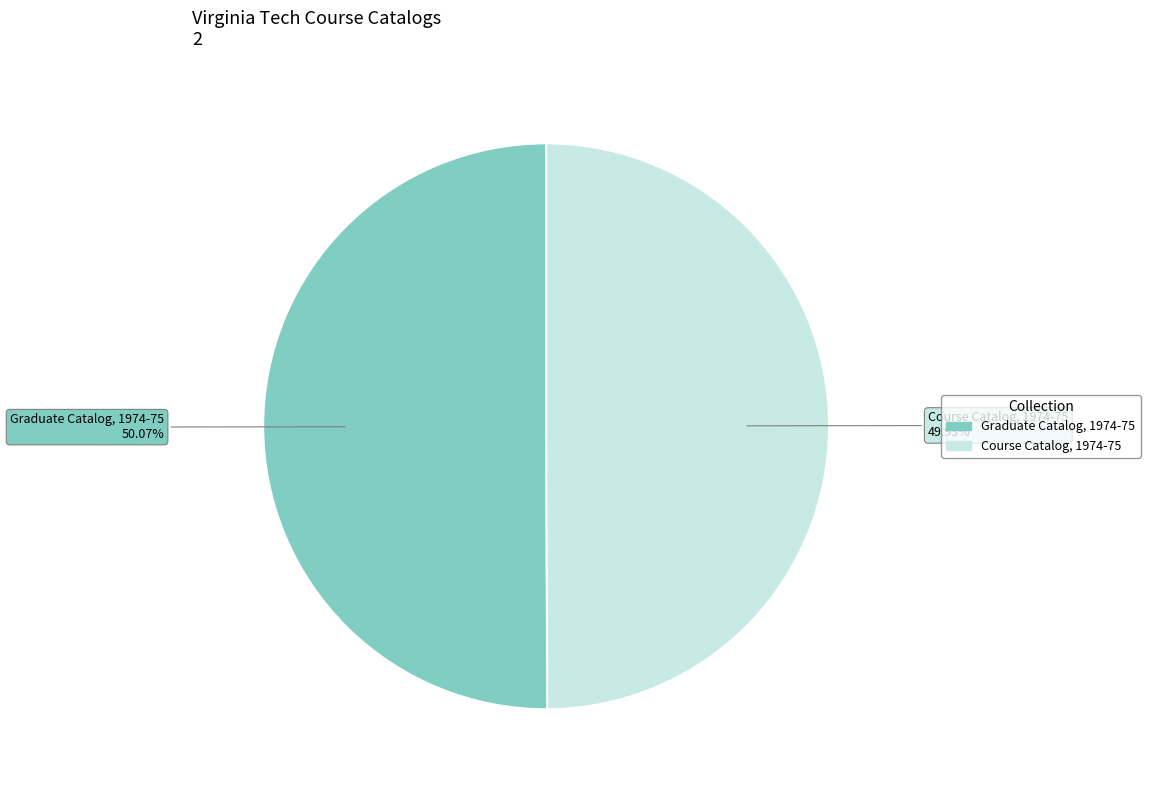

What is the ratio of the value at Course Catalog, 1974-75 to the value at Graduate Catalog, 1974-75?

1.0